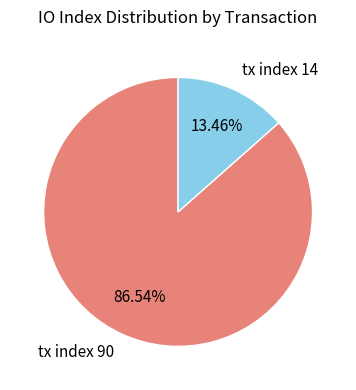

Between tx index 14 and tx index 90, which is larger?

tx index 90